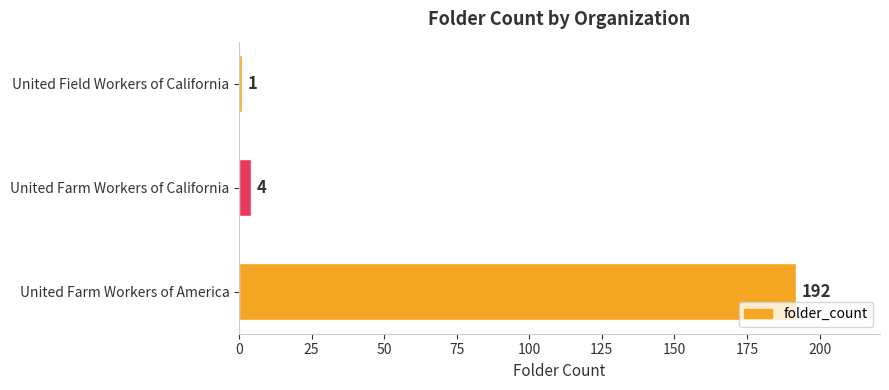

Where is the data nearest to the value 96?

United Farm Workers of California